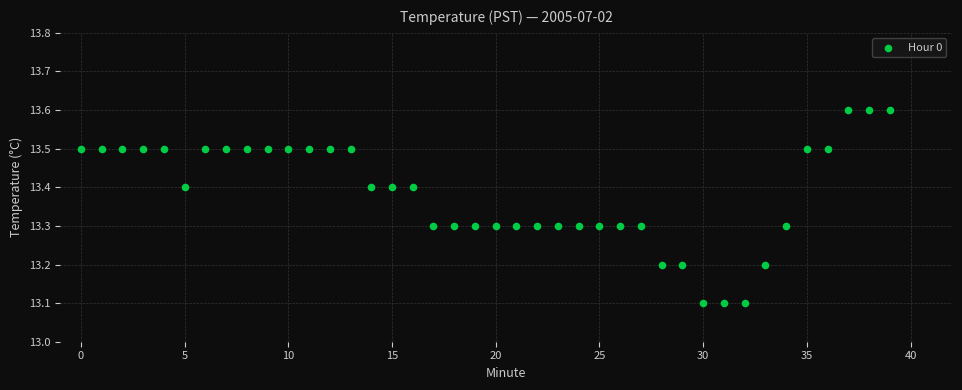

What is the range of Y values (max minus min)?

0.5